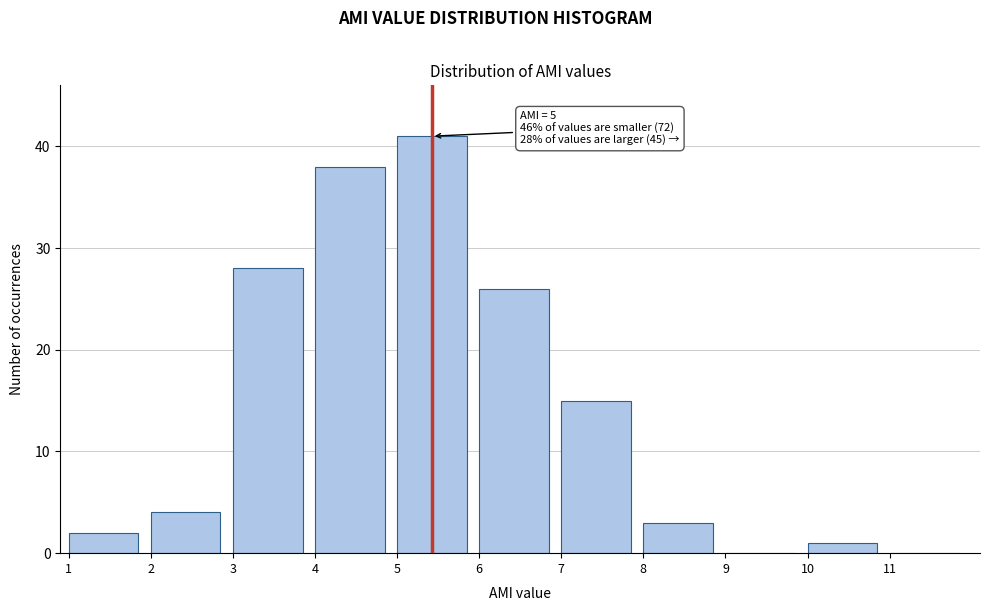

Over which range of the x-axis is the bar tallest?

5 to 6